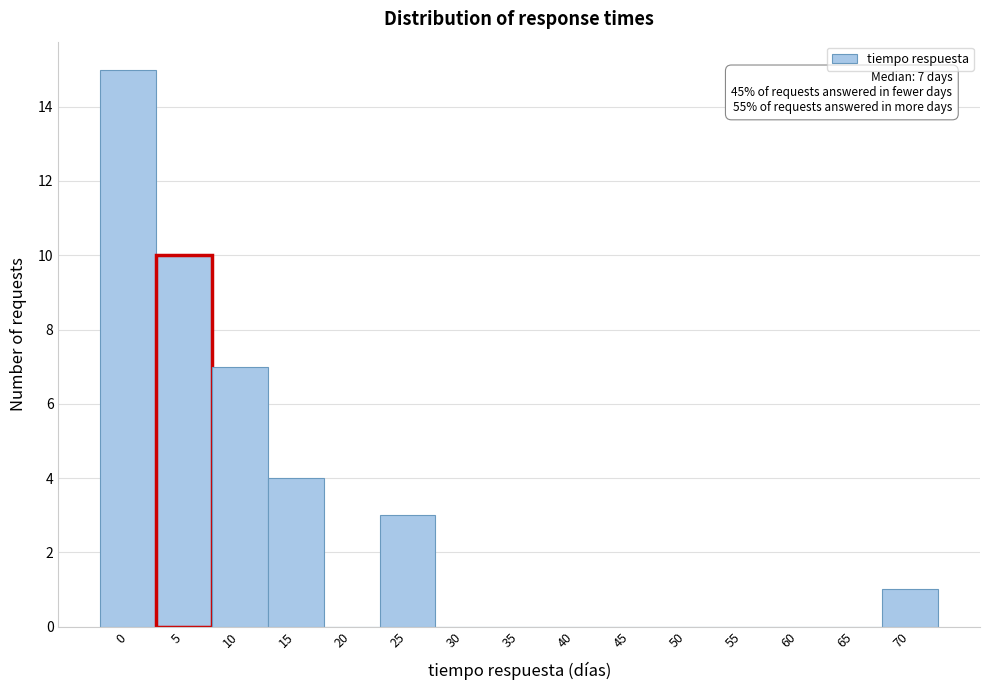

Reading left to right, extract all data points from this chart.

0=15	5=10	10=7	15=4	20=0	25=3	30=0	35=0	40=0	45=0	50=0	55=0	60=0	65=0	70=1